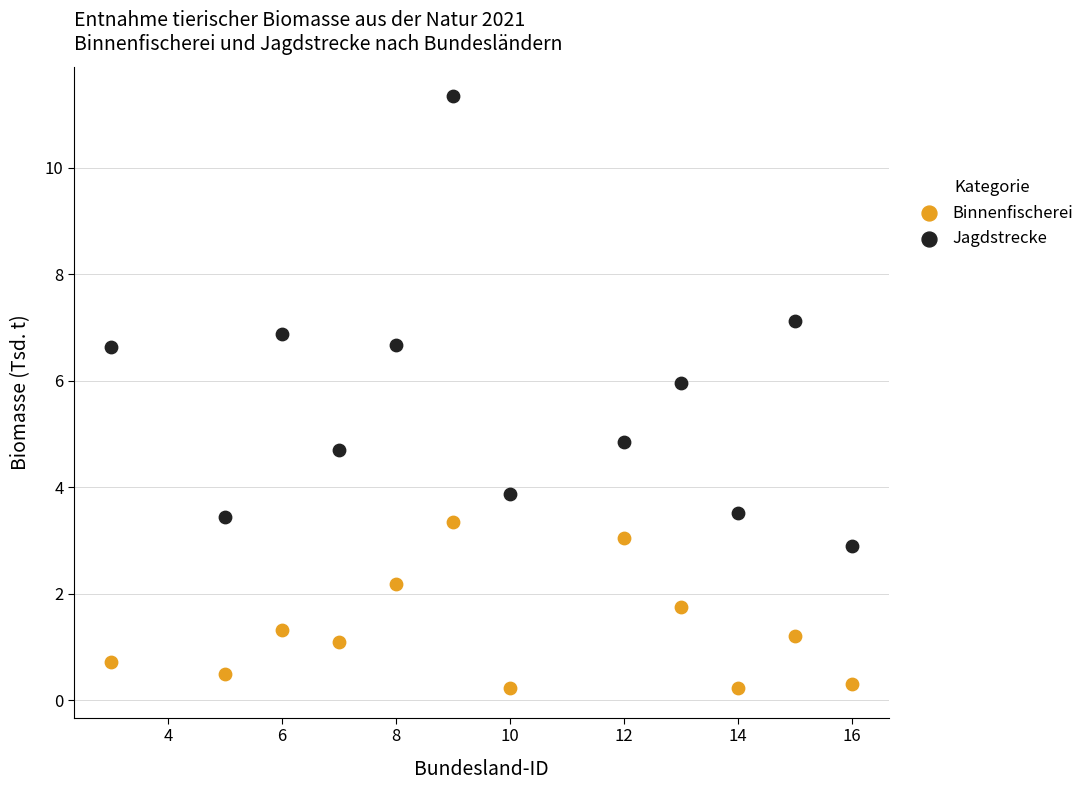

What are all the series names shown in the legend?

Binnenfischerei, Jagdstrecke